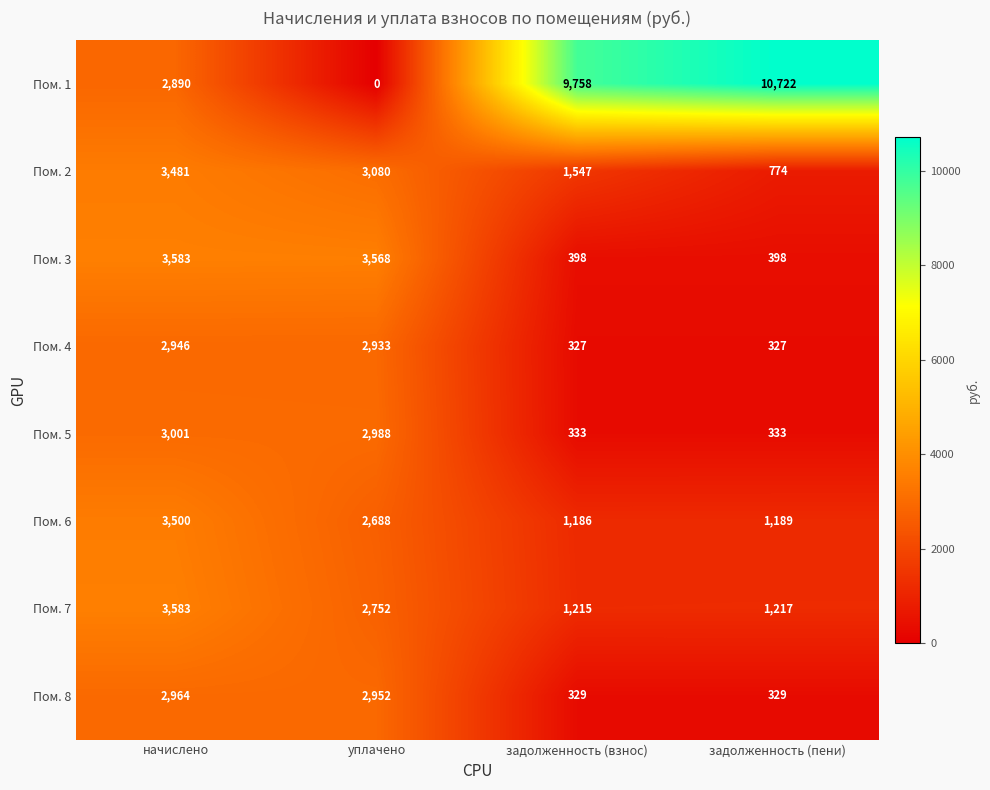

Which series changed the most between начислено and задолженность (взнос)?

Пом. 1